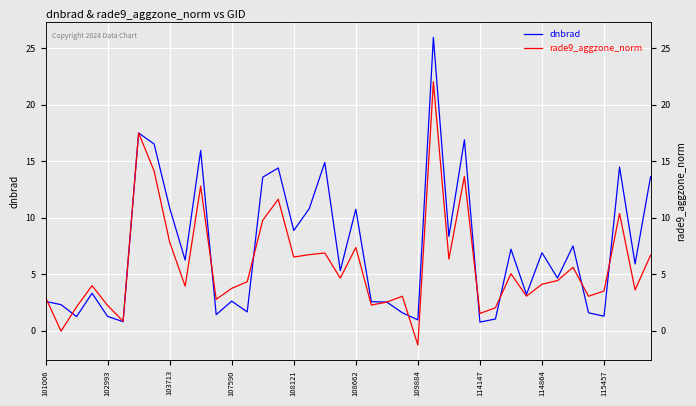

List the series in order of their peak value, lowest first.

rade9_aggzone_norm, dnbrad